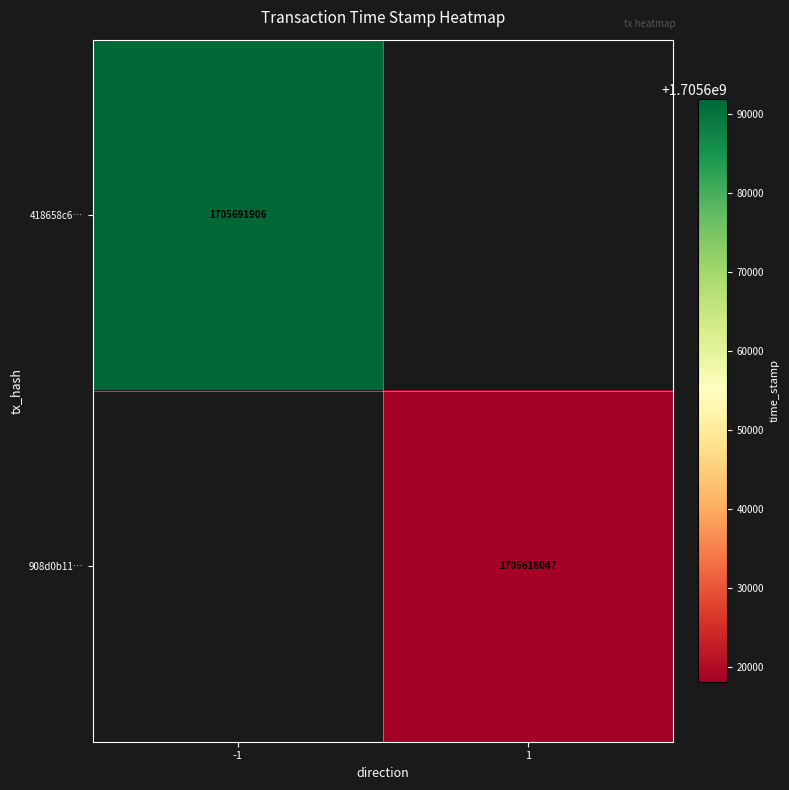

True or false: 908d0b11… has a value of 1705618047 at 1.

True